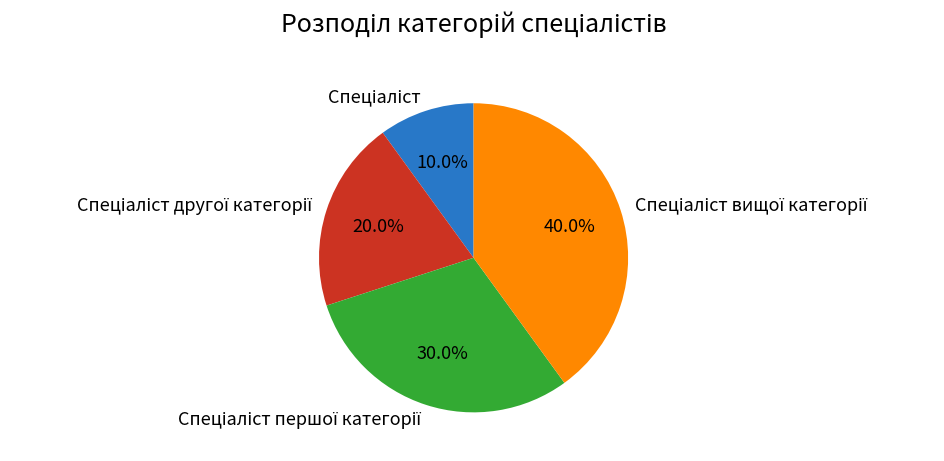

Does any single category account for the majority?

No